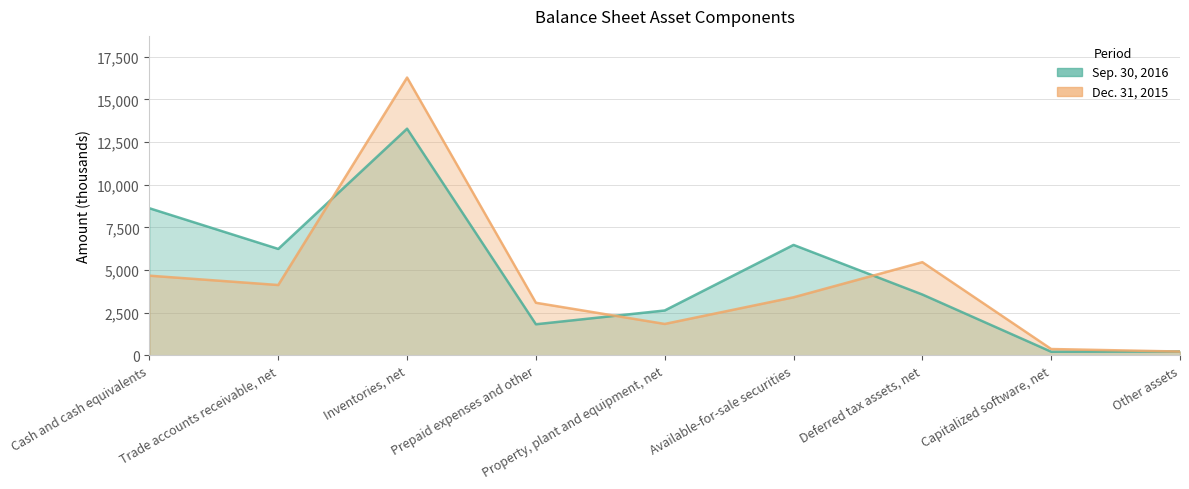

What is the label of the 5th point from the right?

Property, plant and equipment, net